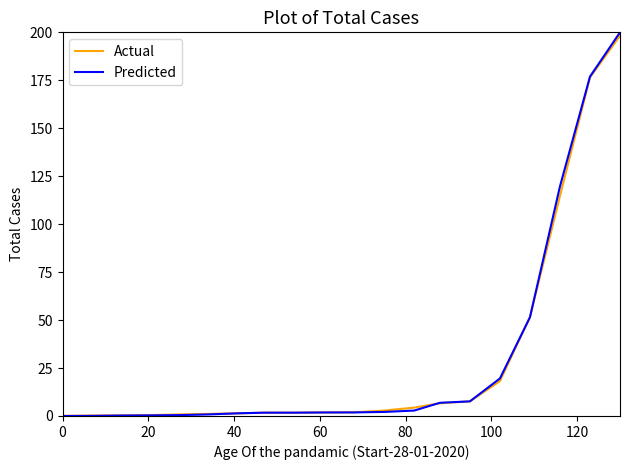

Which series has the largest range (max minus min)?

Predicted